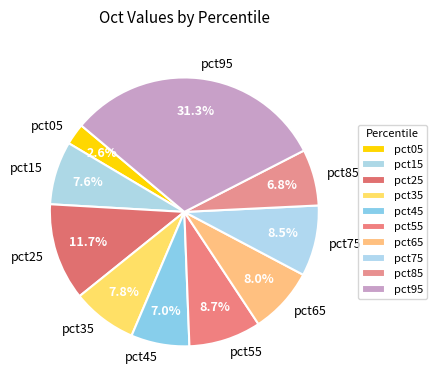

Do pct35 and pct05 together represent more than half of the pie?

No